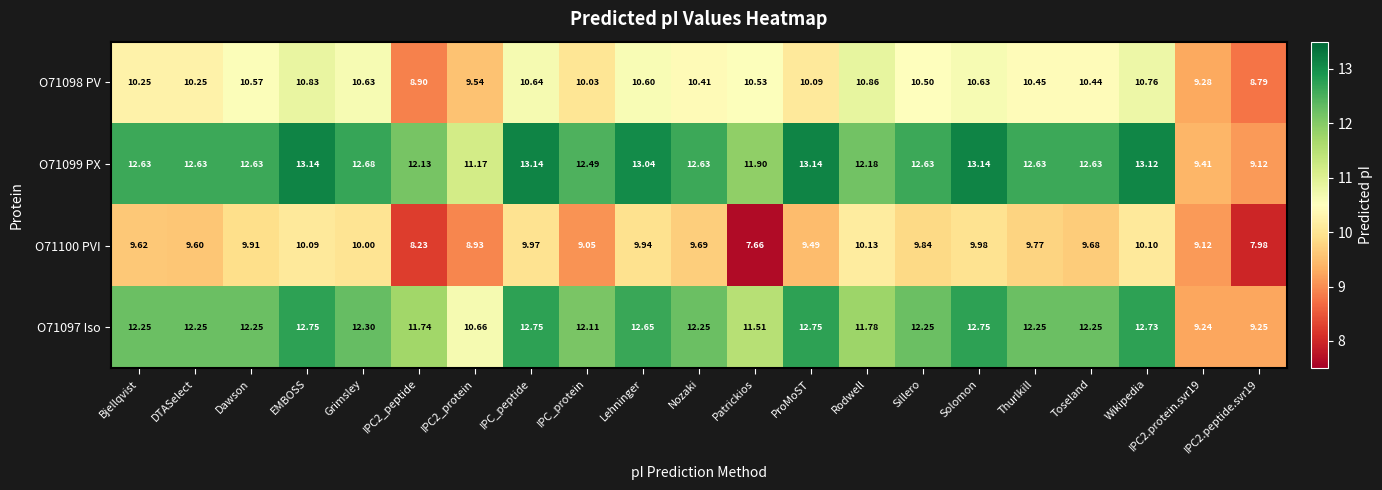

Which category has the lowest value across all series?

Patrickios